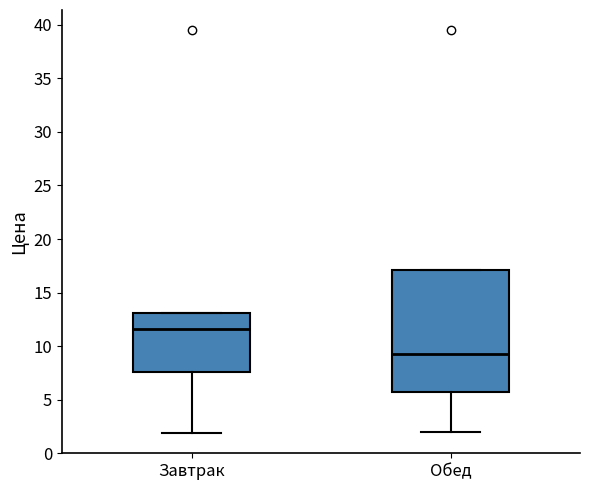

Where is the upper edge of the box for Завтрак on the y-axis? The values are not printed on the chart, so give them approximately, as read against the axis.

13.0